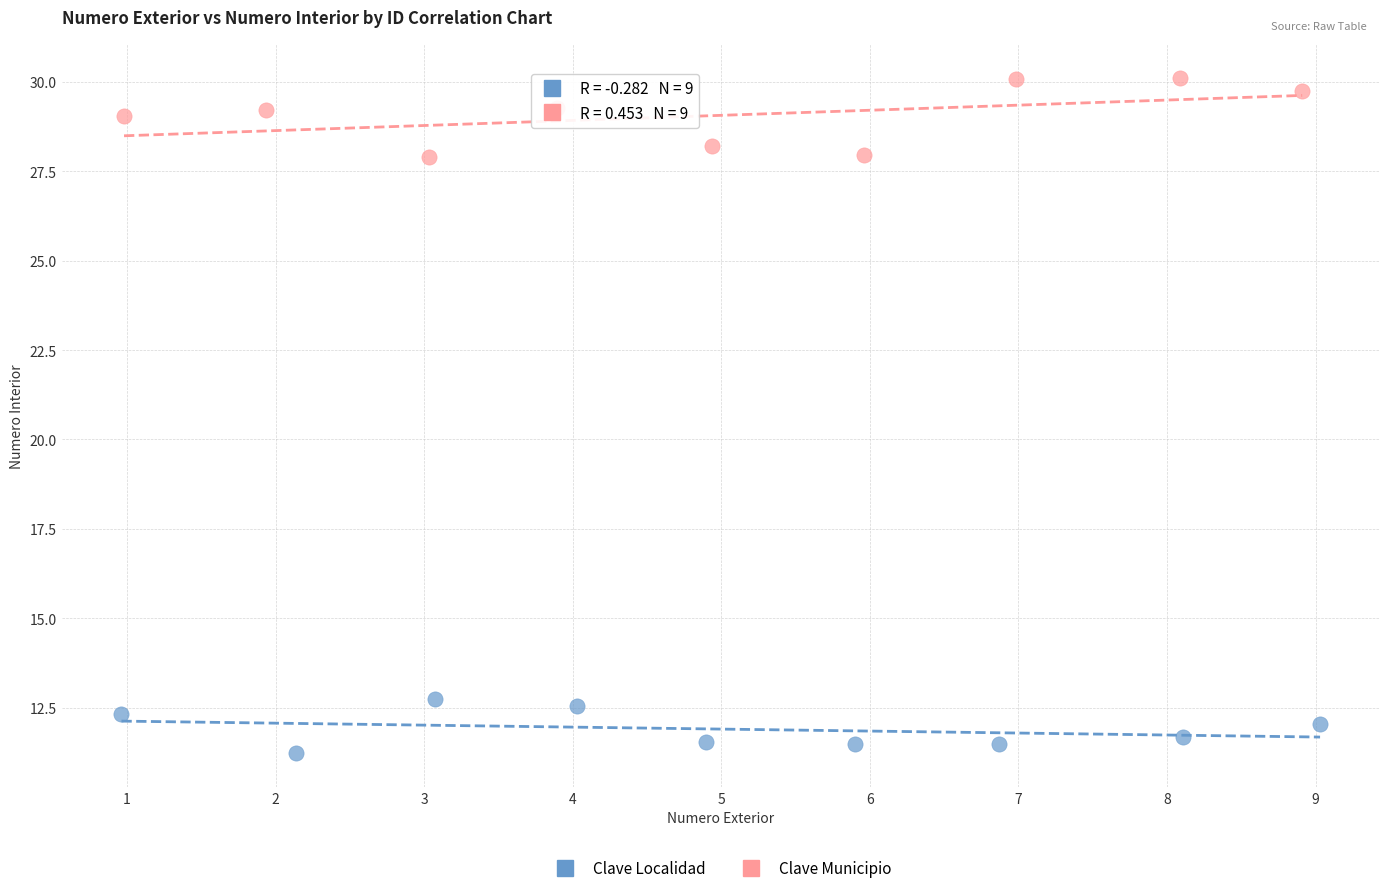

Which series contains the lowest Y value?

Clave Localidad